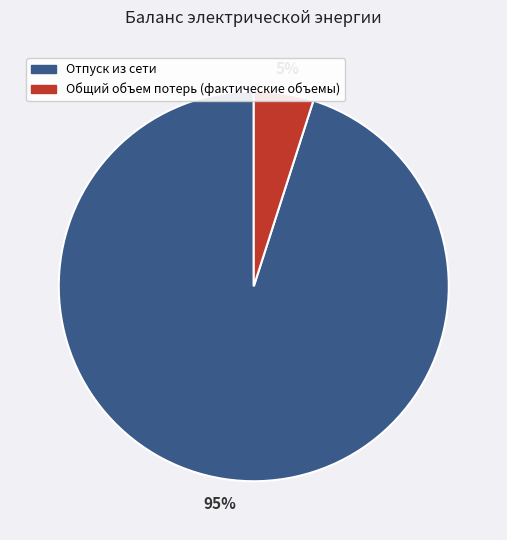

To the nearest percent, what is the difference between the Отпуск из сети and Общий объем потерь (фактические объемы) slice percentages?

90%